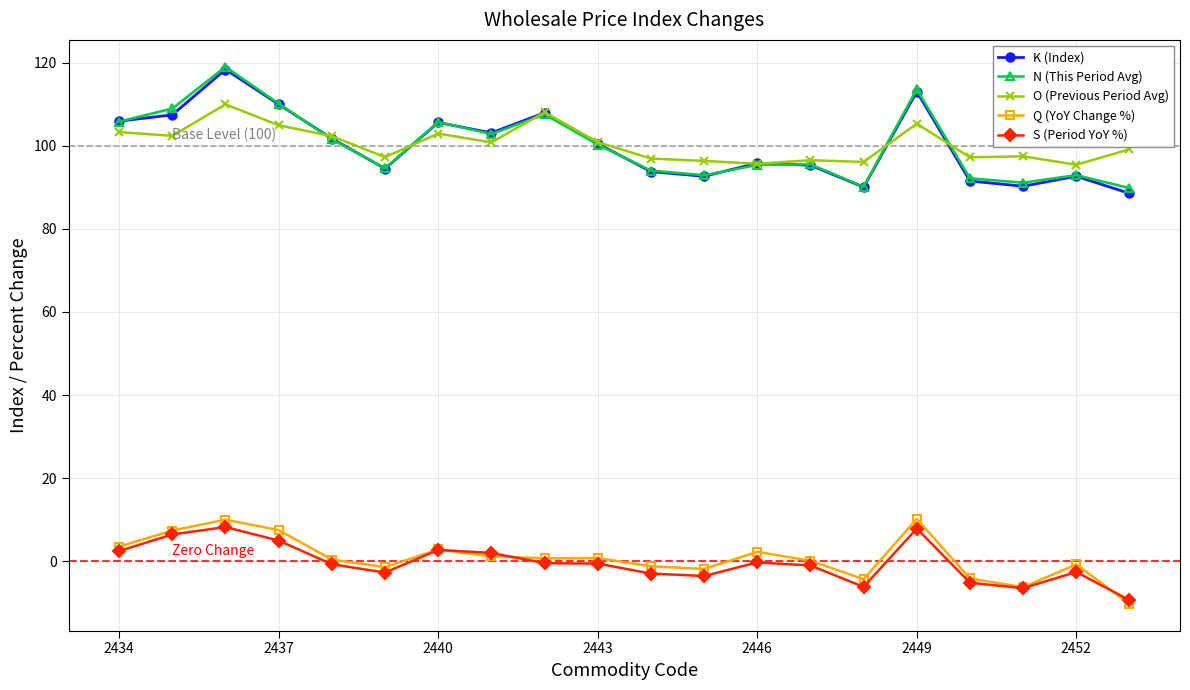

True or false: O (Previous Period Avg) and S (Period YoY %) cross at least once.

False